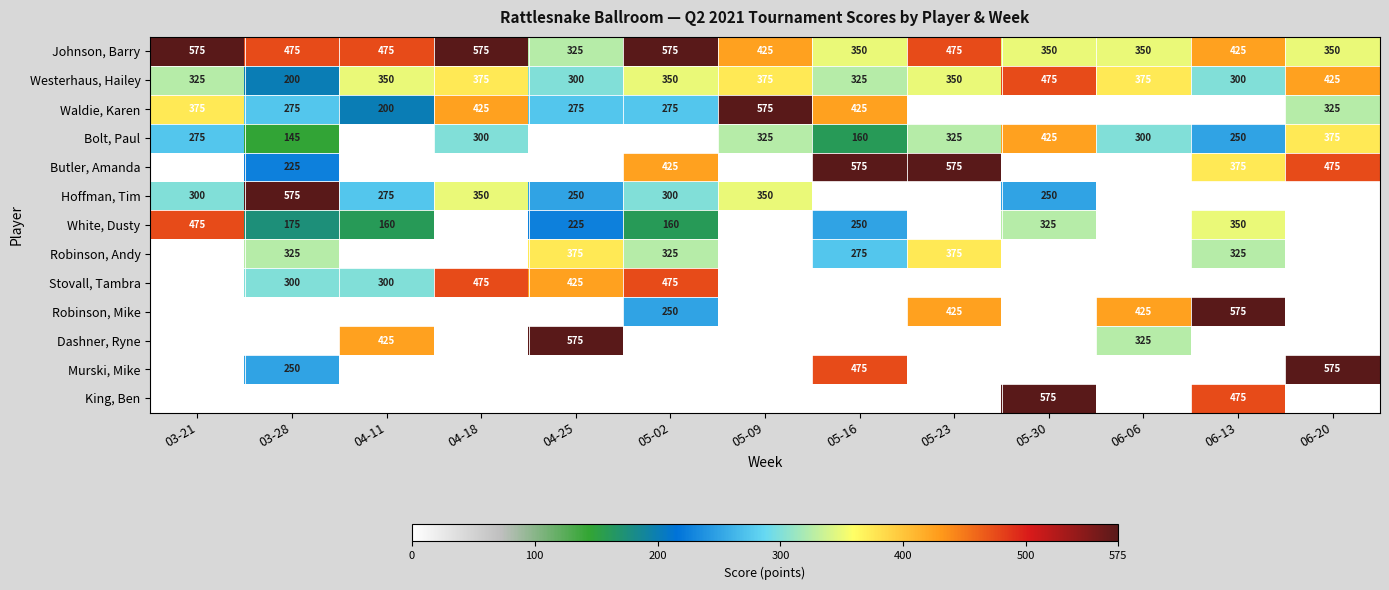

Between 05-23 and 06-06, which is larger?

05-23